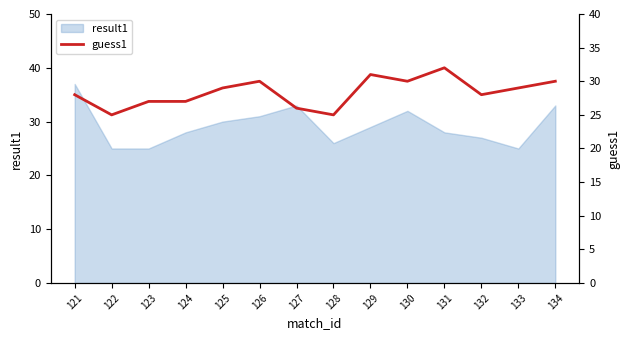

Reading left to right, extract all data points from this chart.

121=28	122=25	123=27	124=27	125=29	126=30	127=26	128=25	129=31	130=30	131=32	132=28	133=29	134=30